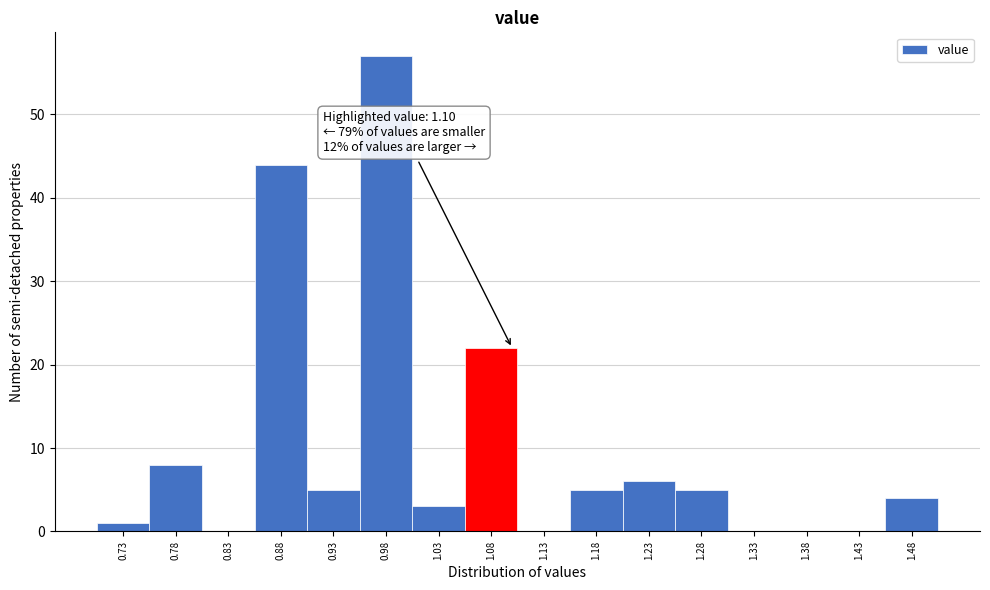

Which range on the x-axis has the tallest bar?

0.955 to 1.005